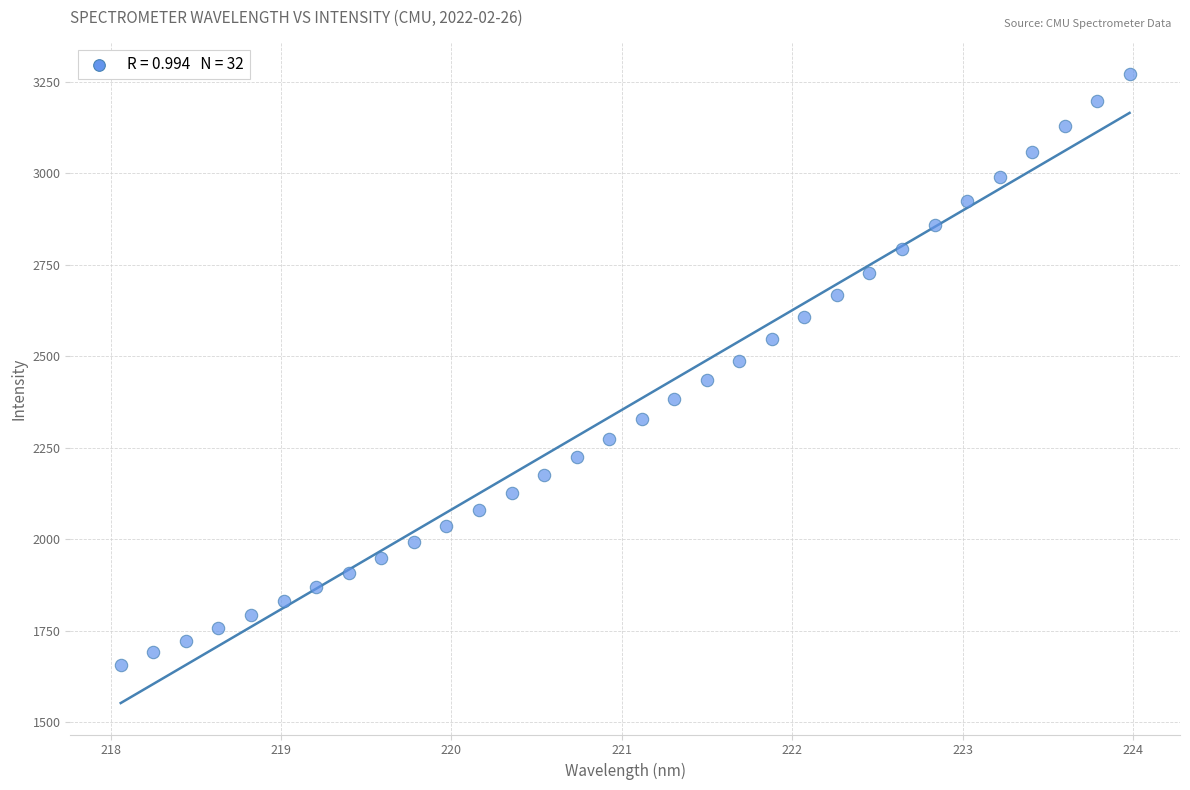

What is the range of X values (max minus min)?

5.9